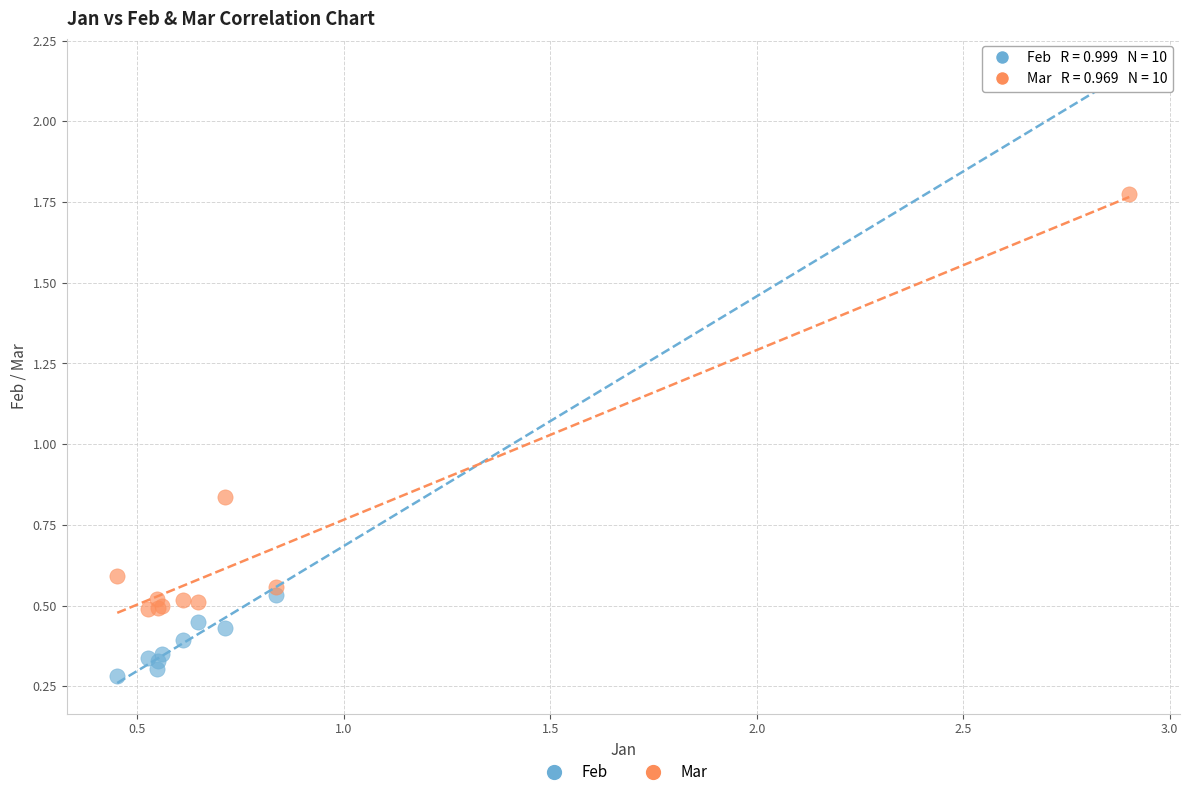

Which series contains the lowest Y value?

Feb